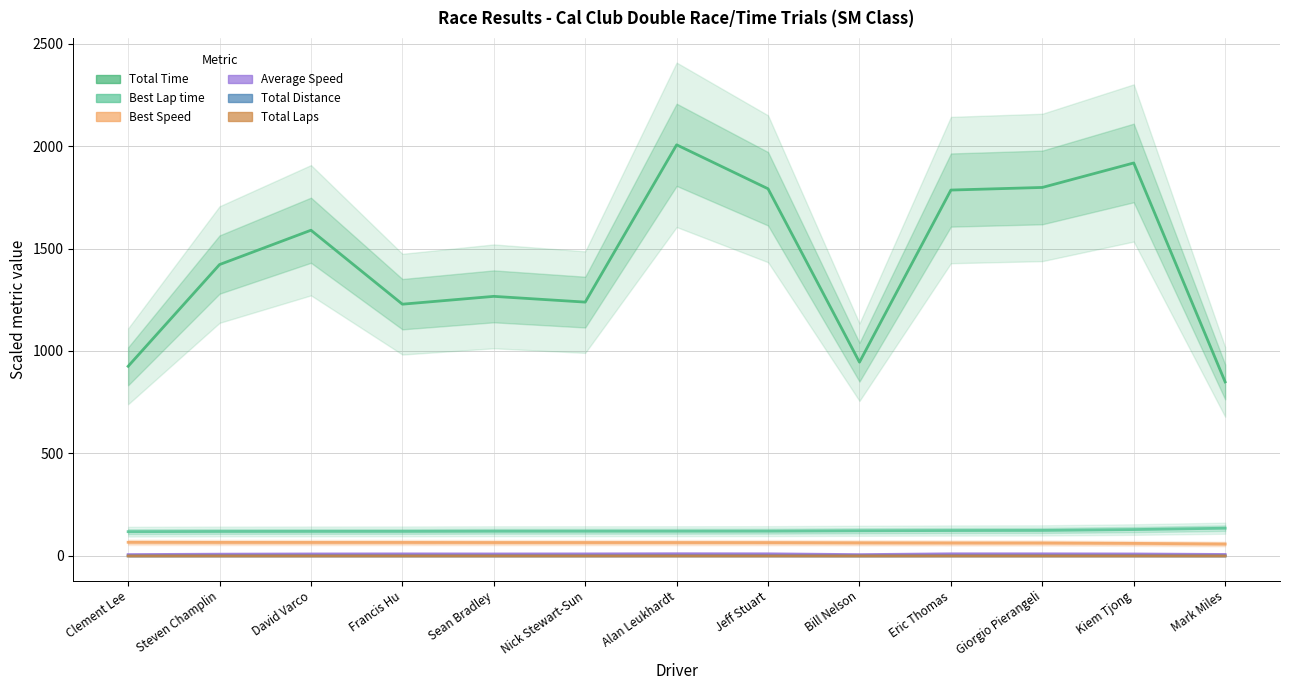

Is it true that Total Laps equals 0.0 at Steven Champlin?

False